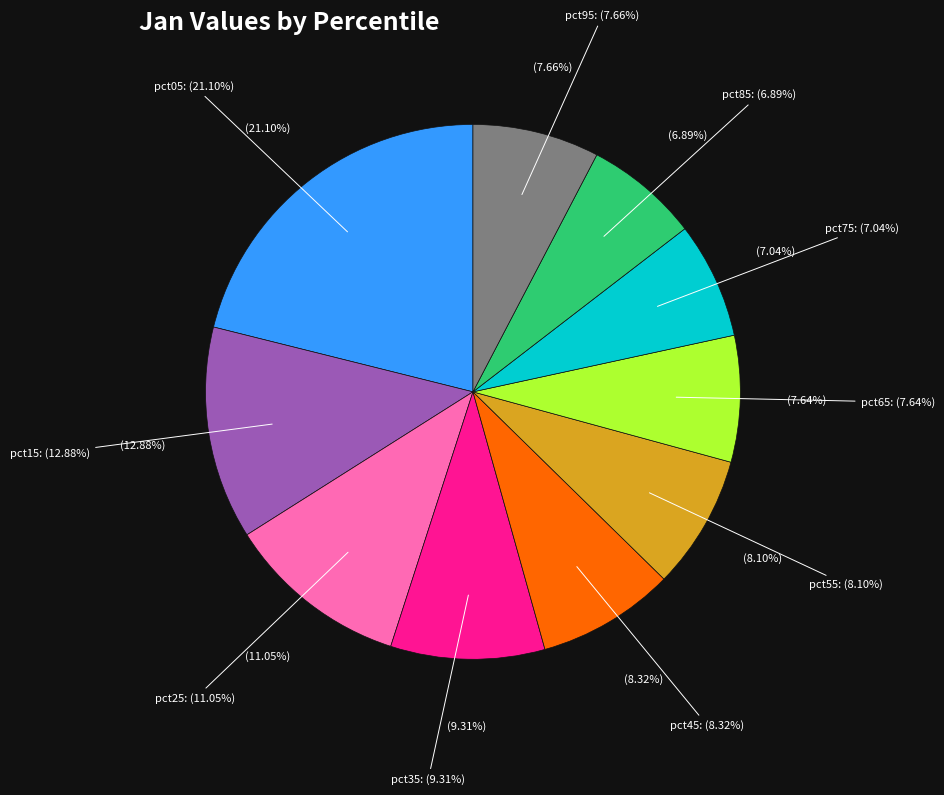

To the nearest percent, what portion does pct35 represent?

9%